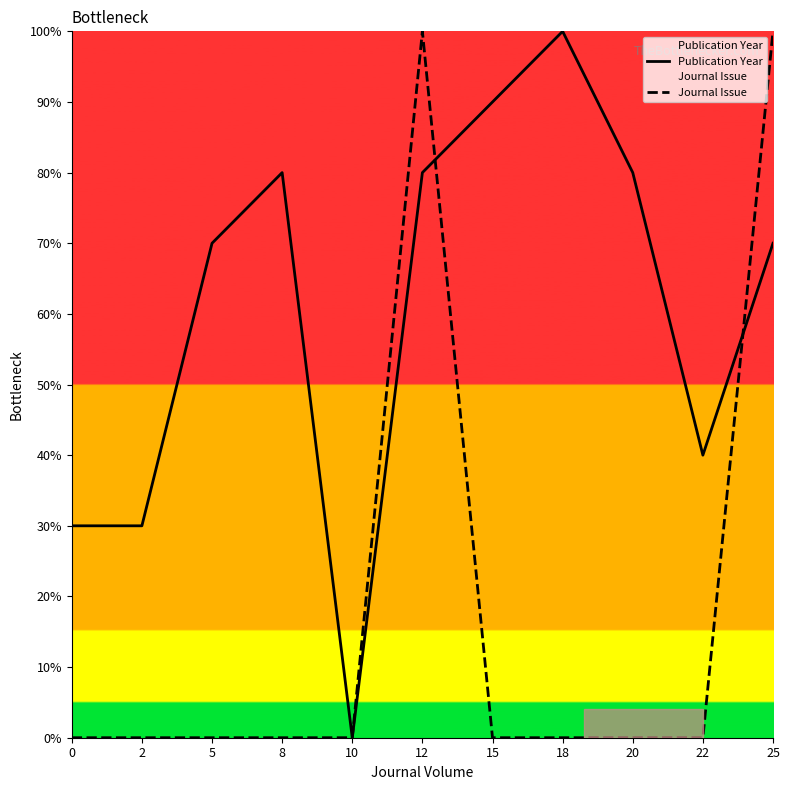

At which category does Journal Issue reach its first local peak?

12